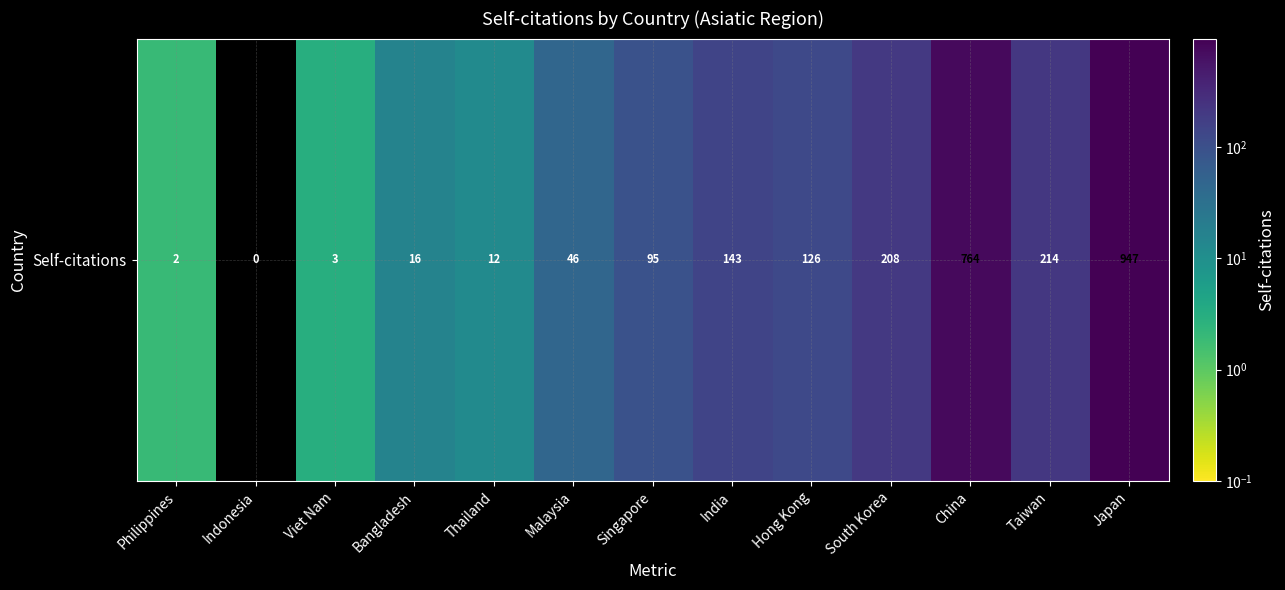

Is it true that the value at Bangladesh is 9?

False